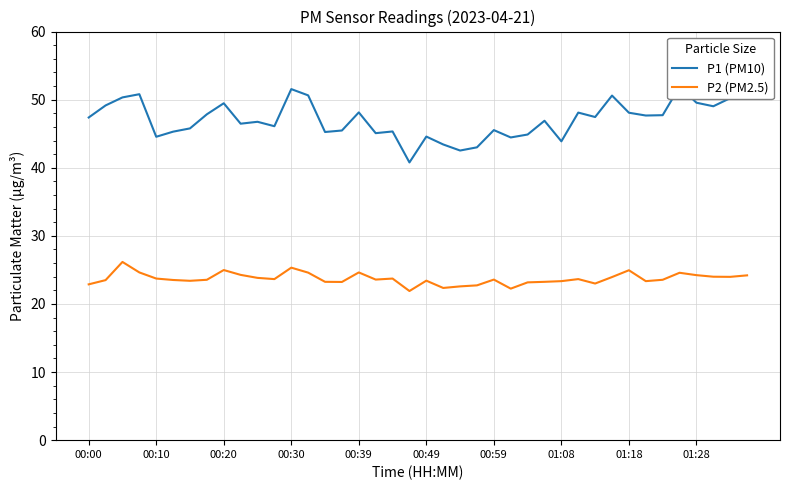

What is the difference between the P2 (PM2.5) values at 13 and 00:00?

1.7